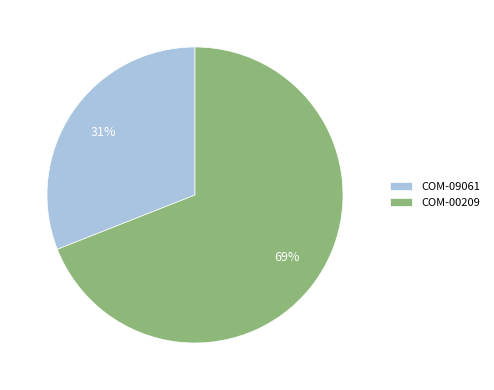

To the nearest percent, what is the difference between the COM-00209 and COM-09061 slice percentages?

38%